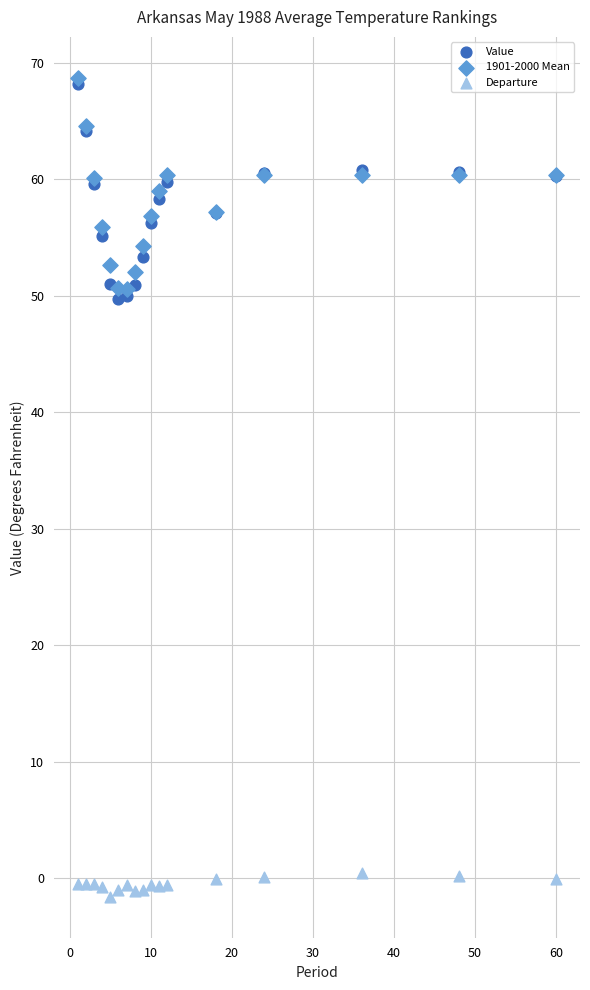

What are all the series names shown in the legend?

Value, 1901-2000 Mean, Departure